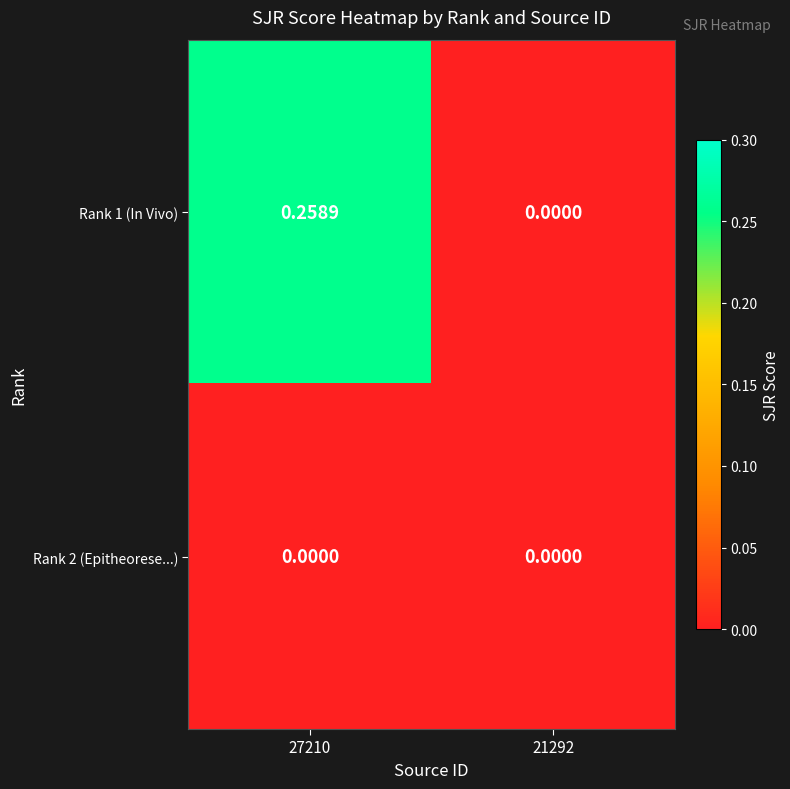

Which series has the largest total across all categories?

Rank 1 (In Vivo)